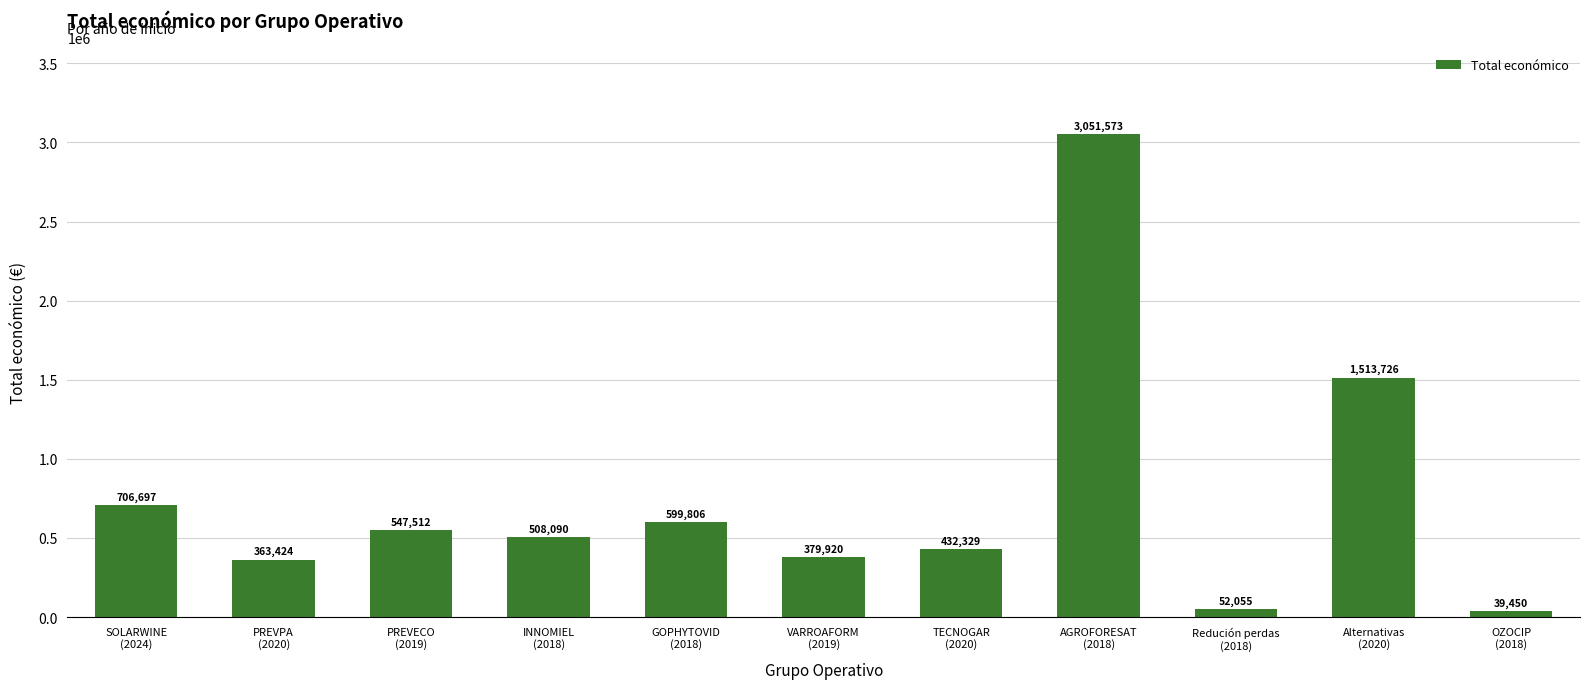

How many series are shown in this chart?

1